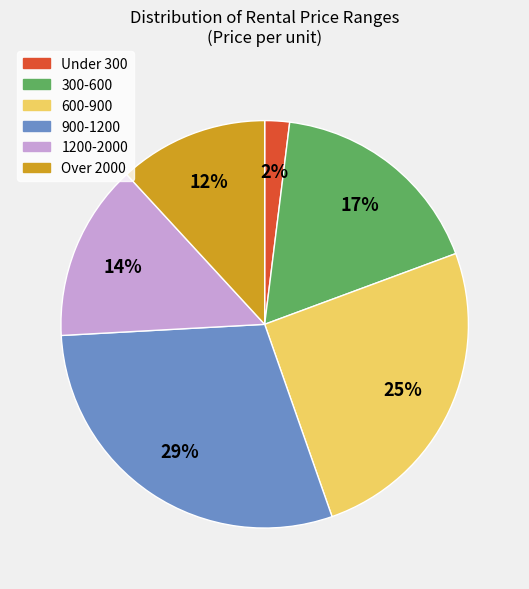

How many slices are in this pie chart?

6